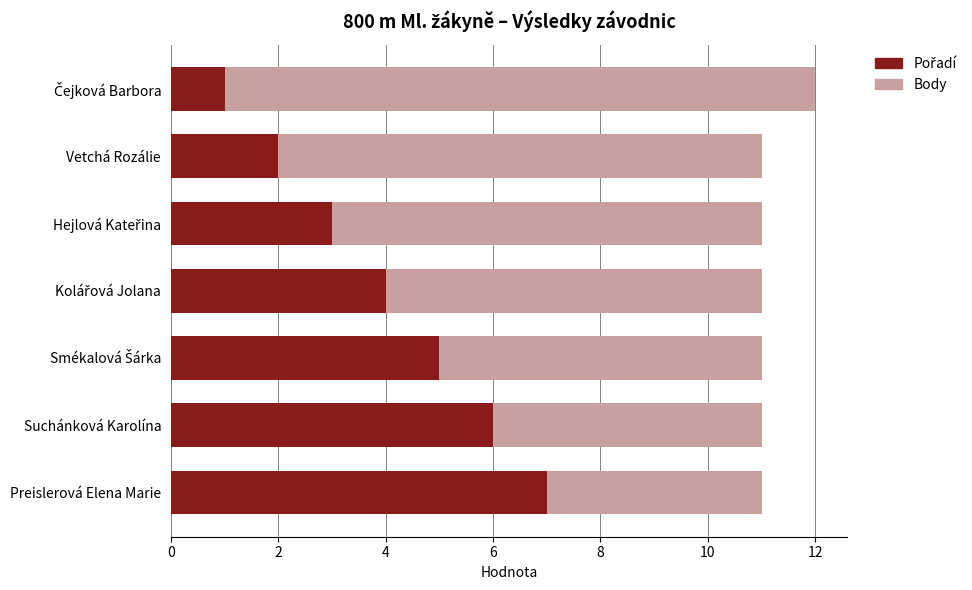

What is the total value across all series at Vetchá Rozálie?

11